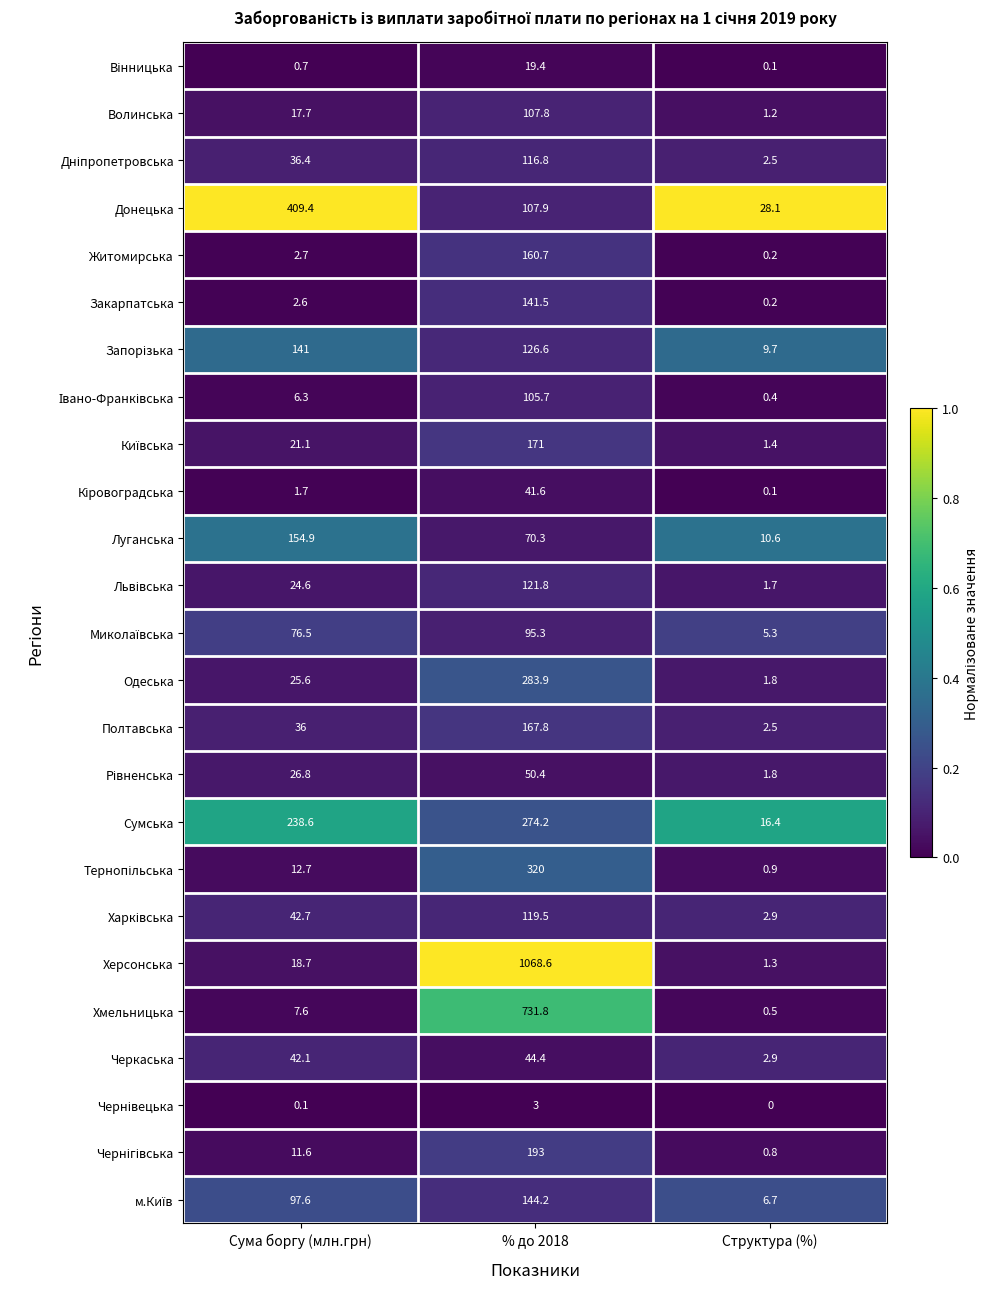

Which category has the highest value across all series?

% до 2018